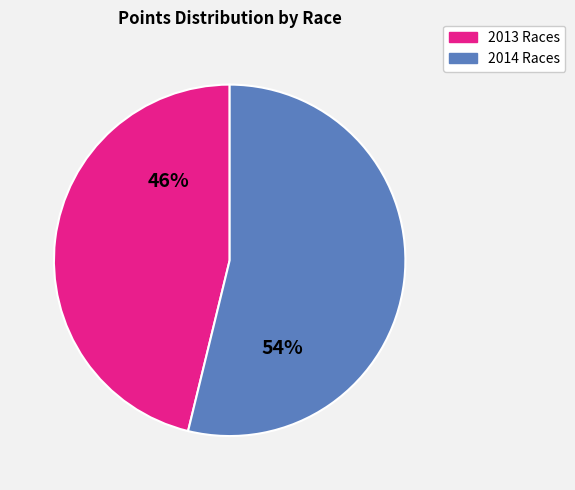

Is there any slice that represents more than half of the pie?

Yes